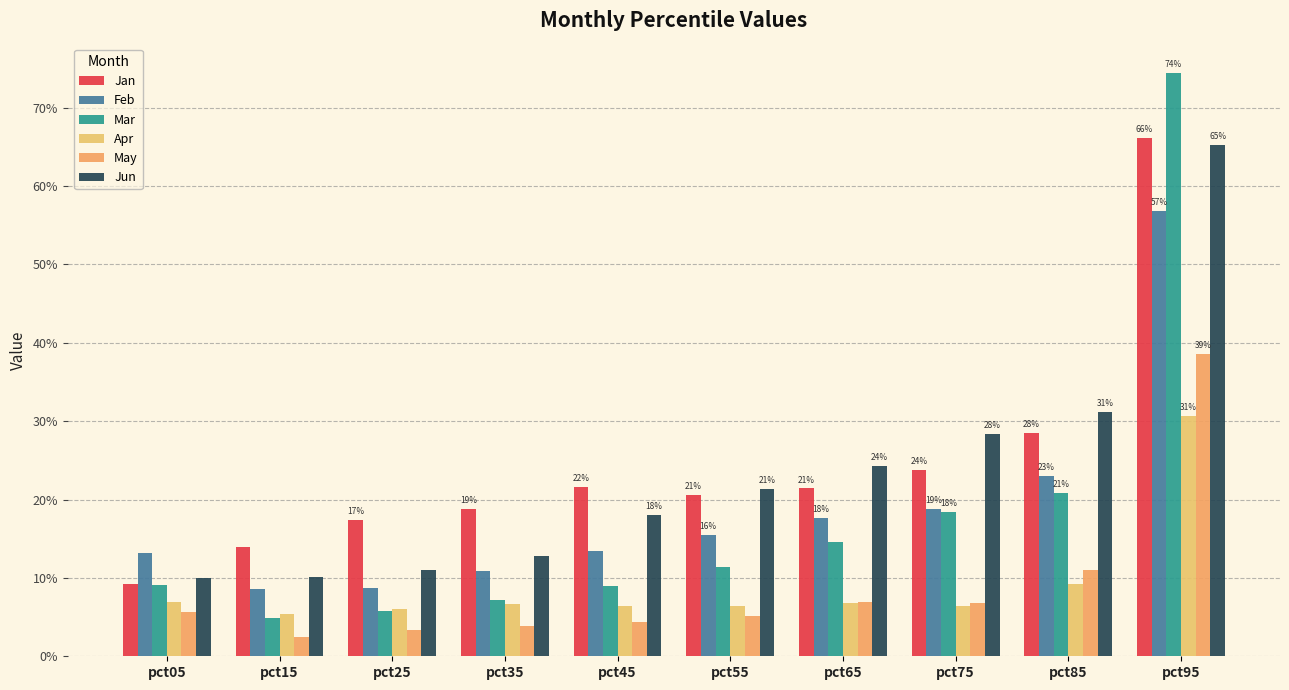

Does the chart contain any negative values?

No